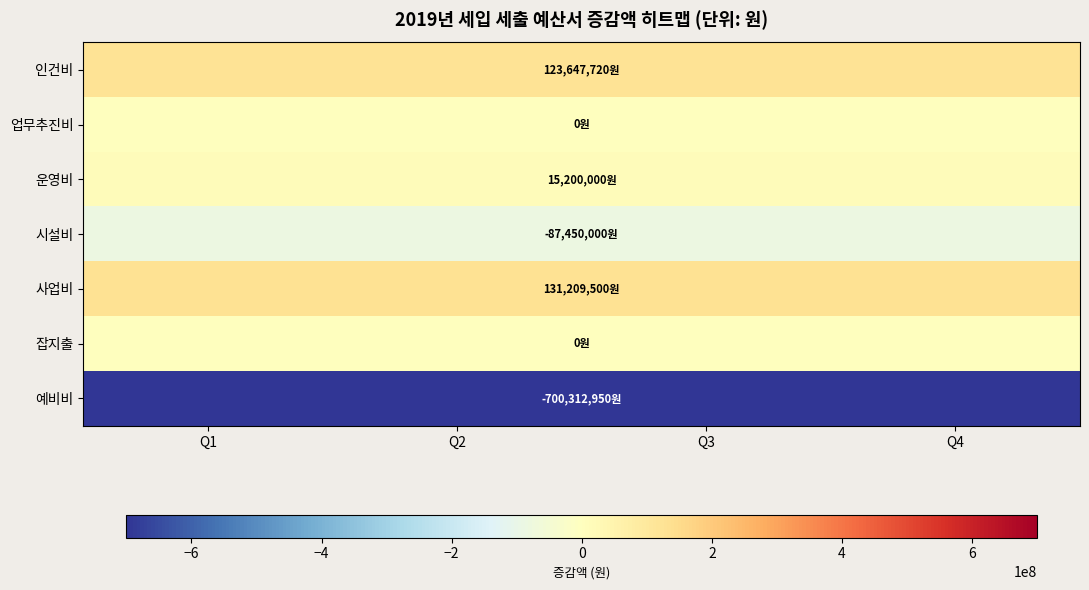

Rank the series at Q4 from lowest to highest value.

예비비, 시설비, 업무추진비, 잡지출, 운영비, 인건비, 사업비